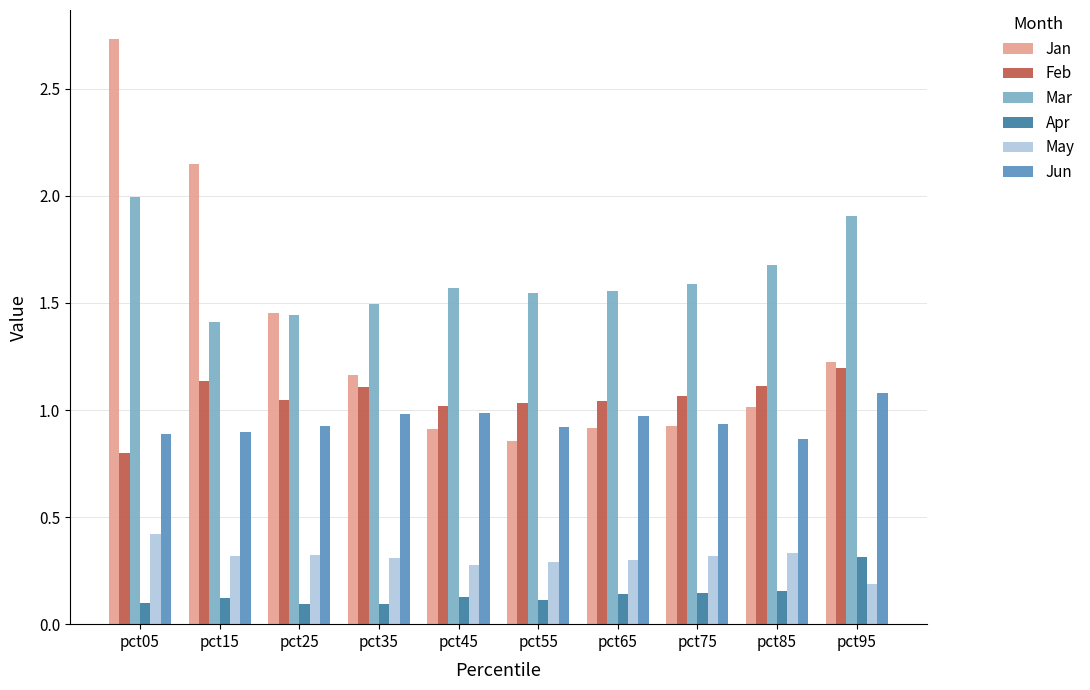

What is the sum of the Mar values at pct35 and pct55?

3.0